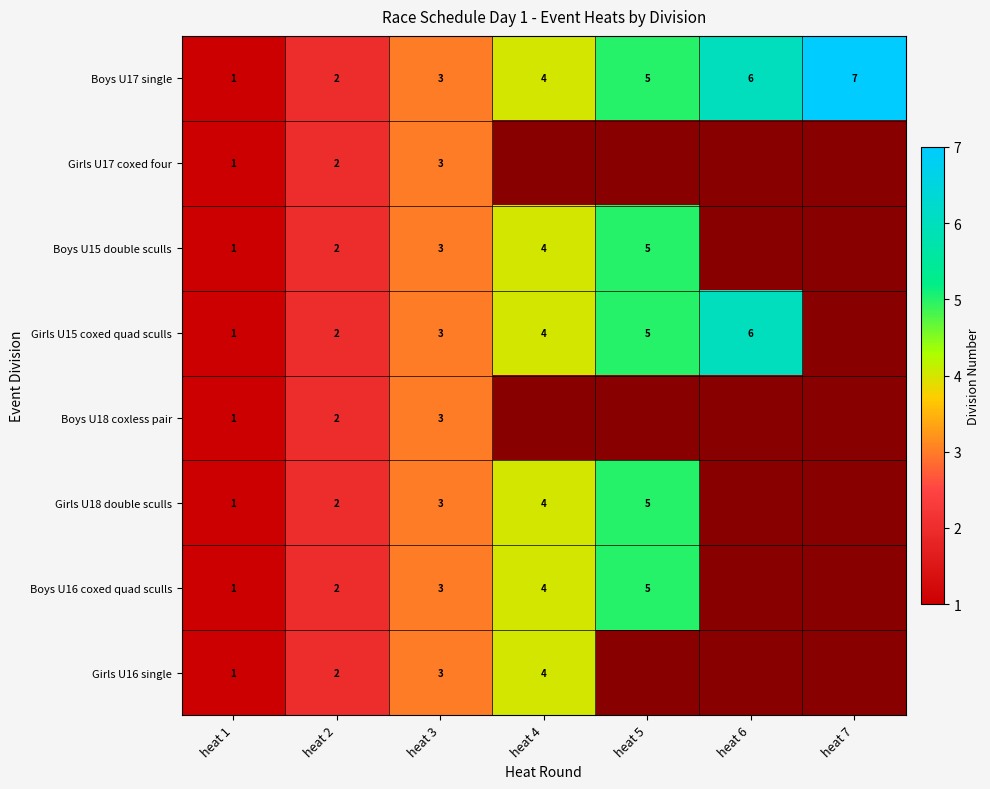

The value of Boys U17 single at heat 4 is 4. True or false?

True